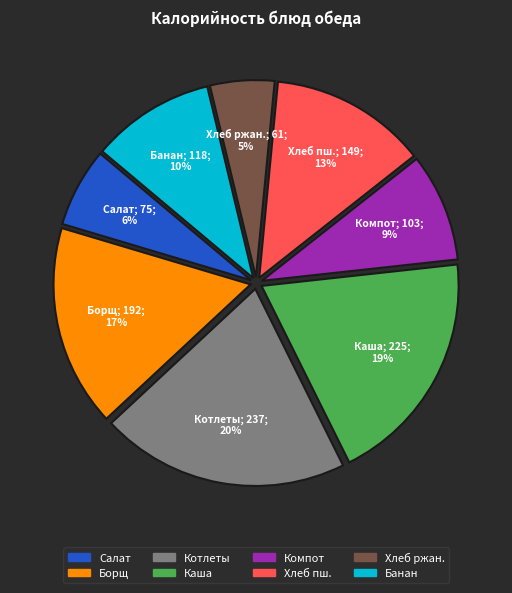

Is there any slice that represents more than half of the pie?

No